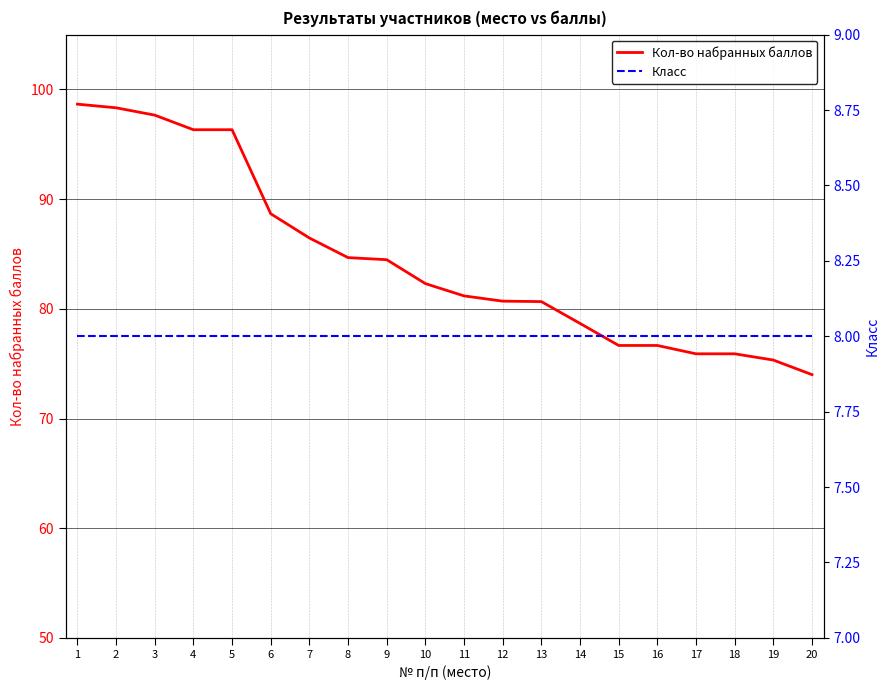

What are all the series names shown in the legend?

Кол-во набранных баллов, Класс